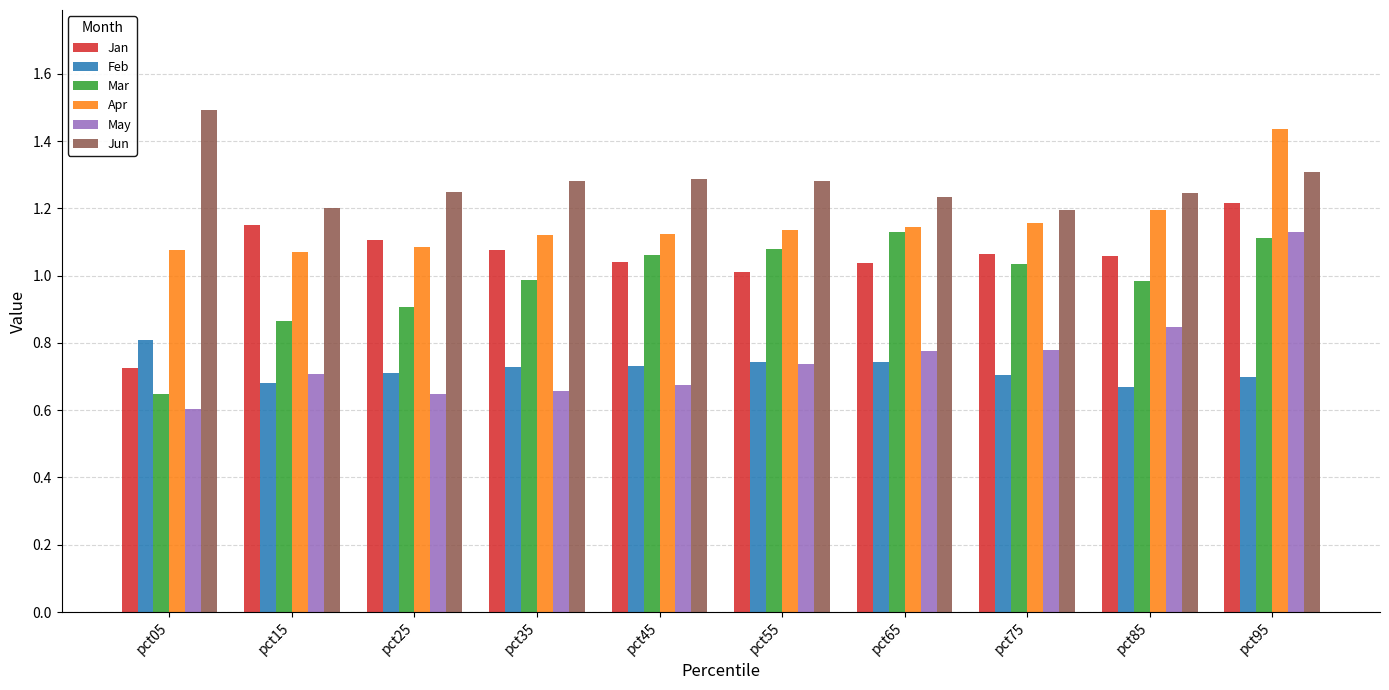

Between pct55 and pct95, which series saw the biggest shift?

May